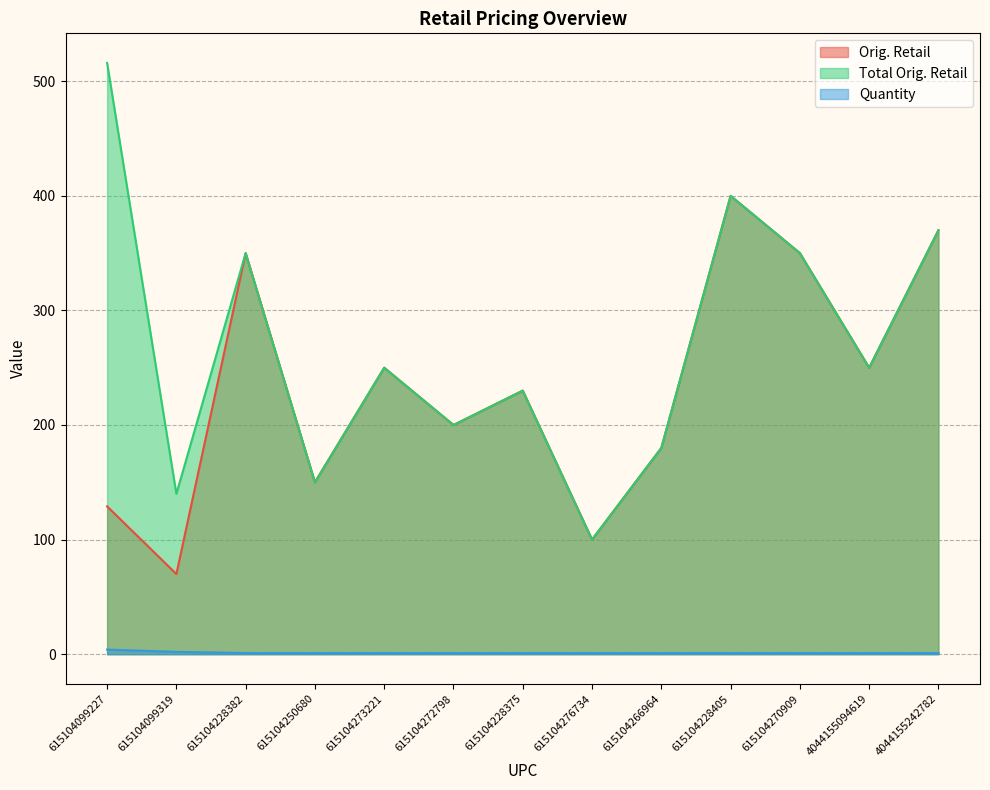

Reading right to left, what are all the values shown in this chart?

Orig. Retail: 4044155242782=370.0	4044155094619=249.9	615104270909=350.0	615104228405=399.9	615104266964=179.9	615104276734=100.0	615104228375=230.0	615104272798=200.0	615104273221=250.0	615104250680=150.0	615104228382=350.0	615104099319=70.0	615104099227=129.0
Total Orig. Retail: 4044155242782=370.0	4044155094619=249.9	615104270909=350.0	615104228405=399.9	615104266964=179.9	615104276734=100.0	615104228375=230.0	615104272798=200.0	615104273221=250.0	615104250680=150.0	615104228382=350.0	615104099319=139.9	615104099227=516.0
Quantity: 4044155242782=1.0	4044155094619=1.0	615104270909=1.0	615104228405=1.0	615104266964=1.0	615104276734=1.0	615104228375=1.0	615104272798=1.0	615104273221=1.0	615104250680=1.0	615104228382=1.0	615104099319=2.0	615104099227=4.0